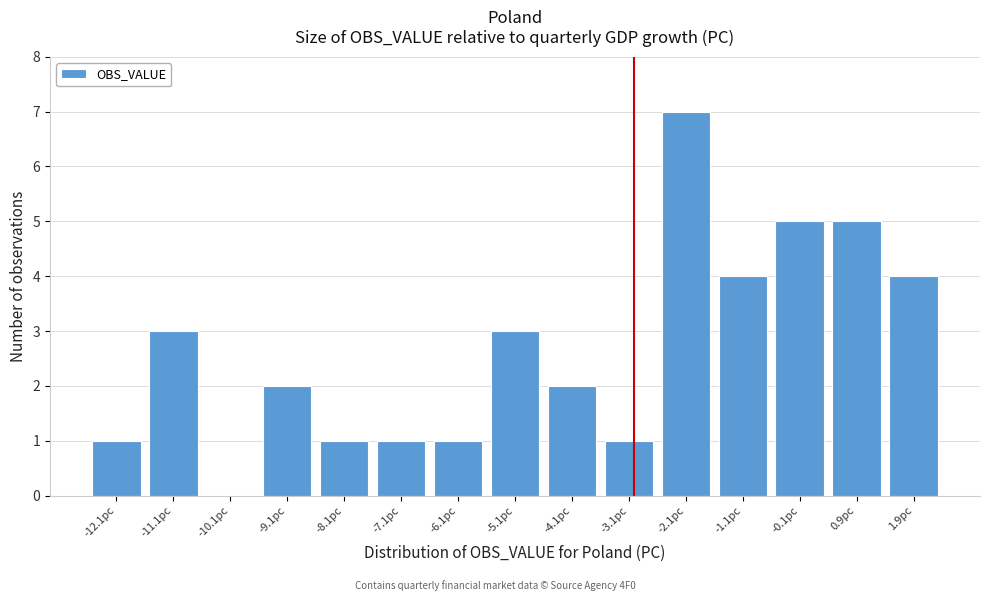

Which range on the x-axis has the tallest bar?

-2.6 to -1.6